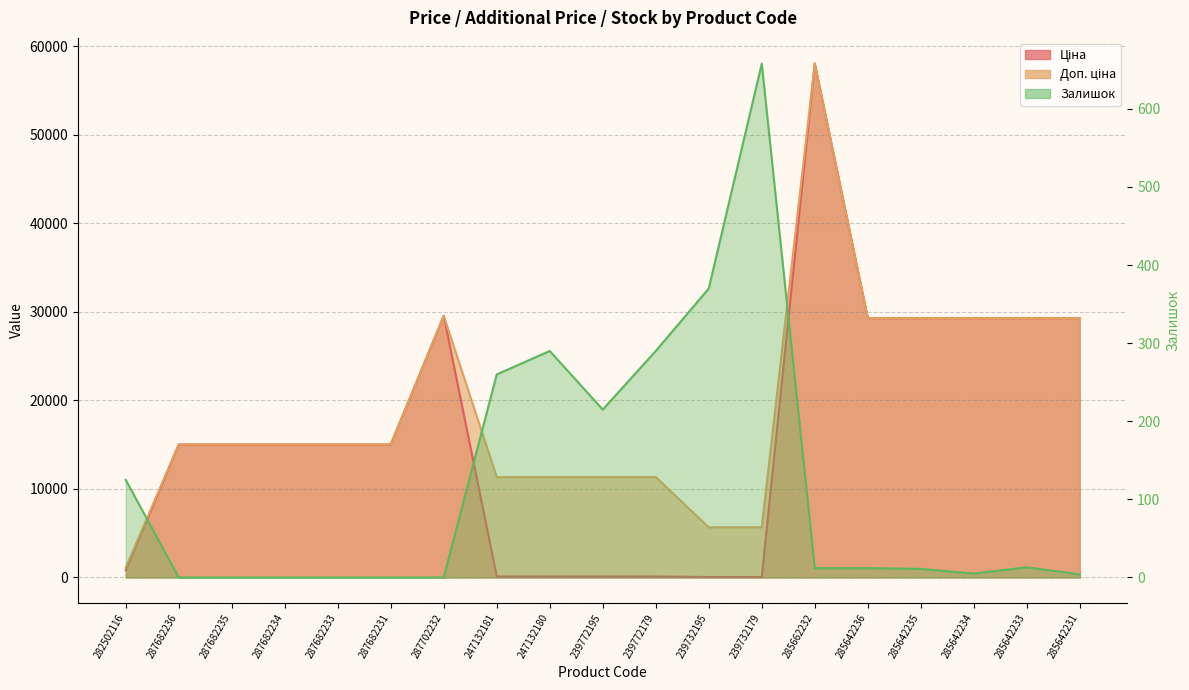

Reading left to right, list all the values displayed in this chart.

Ціна: 813.0	15019.2	15019.2	15019.2	15019.2	15019.2	29548.9	113.3	113.3	113.3	113.3	56.7	56.7	58037.0	29294.9	29294.9	29294.9	29294.9	29294.9
Доп. ціна: 1101.8	15019.2	15019.2	15019.2	15019.2	15019.2	29548.9	11334.0	11334.0	11334.0	11334.0	5667.0	5667.0	58037.0	29294.9	29294.9	29294.9	29294.9	29294.9
Залишок: 125.0	0.0	0.0	0.0	0.0	0.0	0.0	260.0	290.0	215.0	290.0	370.0	658.0	12.0	12.0	11.0	5.0	13.0	4.0